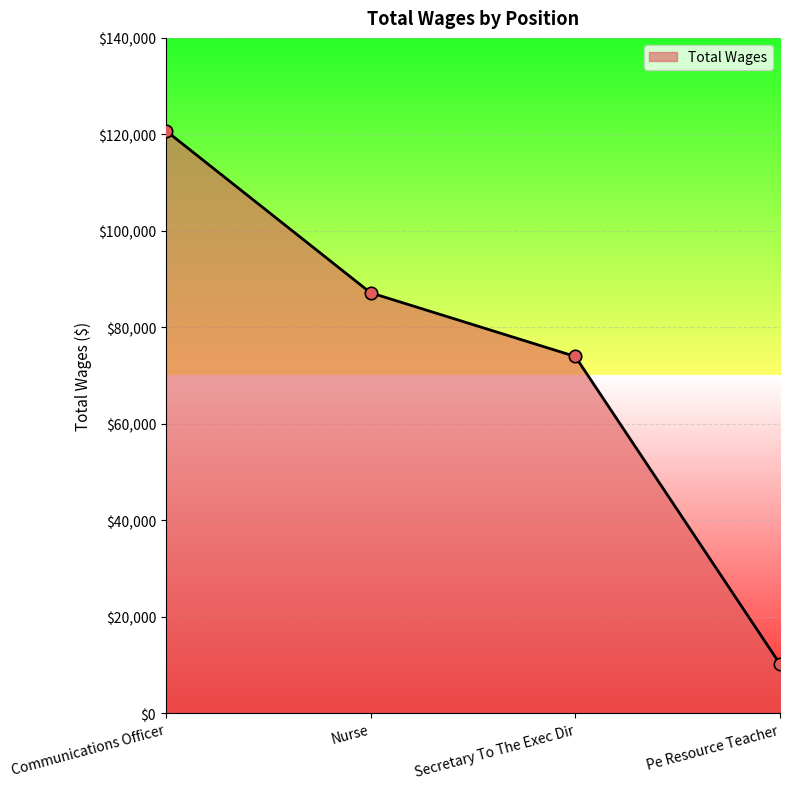

Approximately how many times larger is the value at Nurse compared to Communications Officer?

0.7